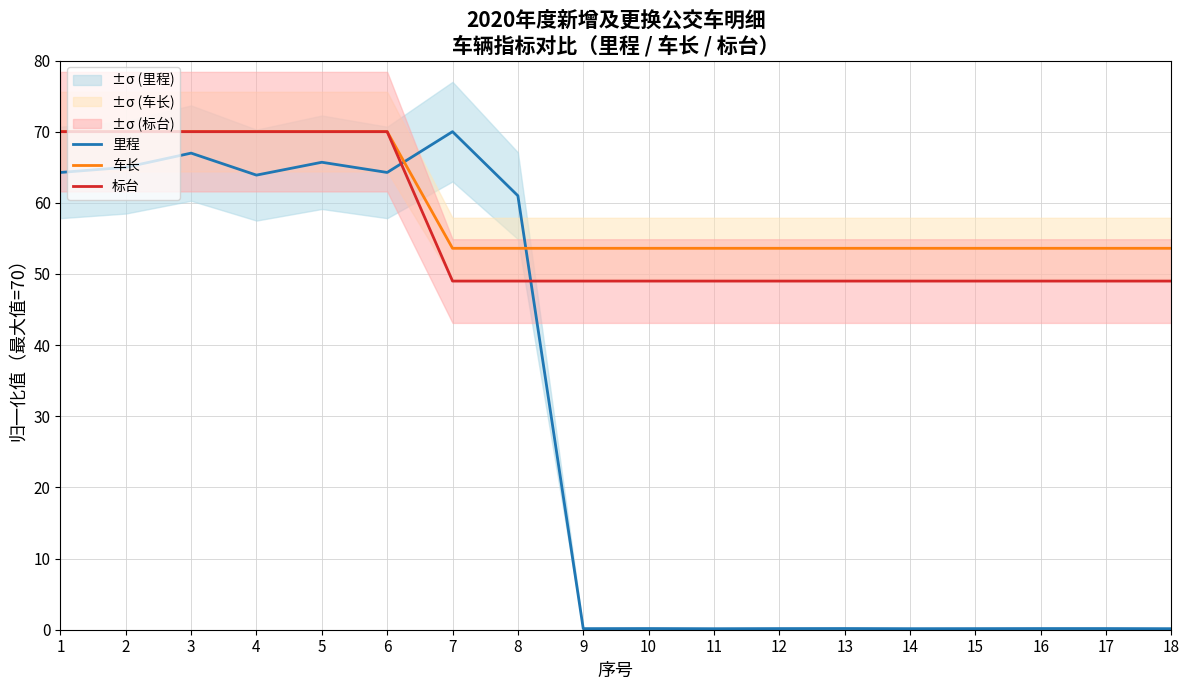

Is it true that 里程 equals 0.1 at 18?

False